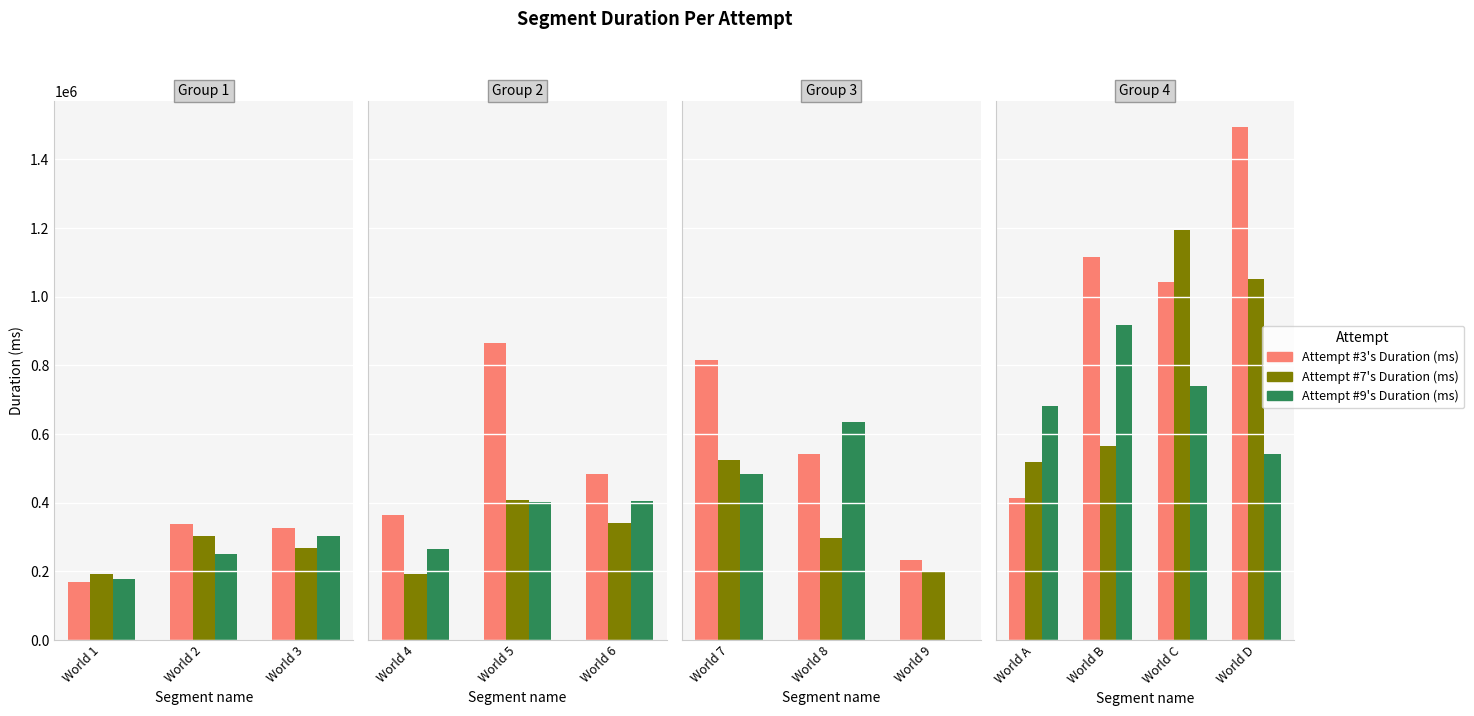

What are all the series names shown in the legend?

Attempt #3's Duration (ms), Attempt #7's Duration (ms), Attempt #9's Duration (ms)